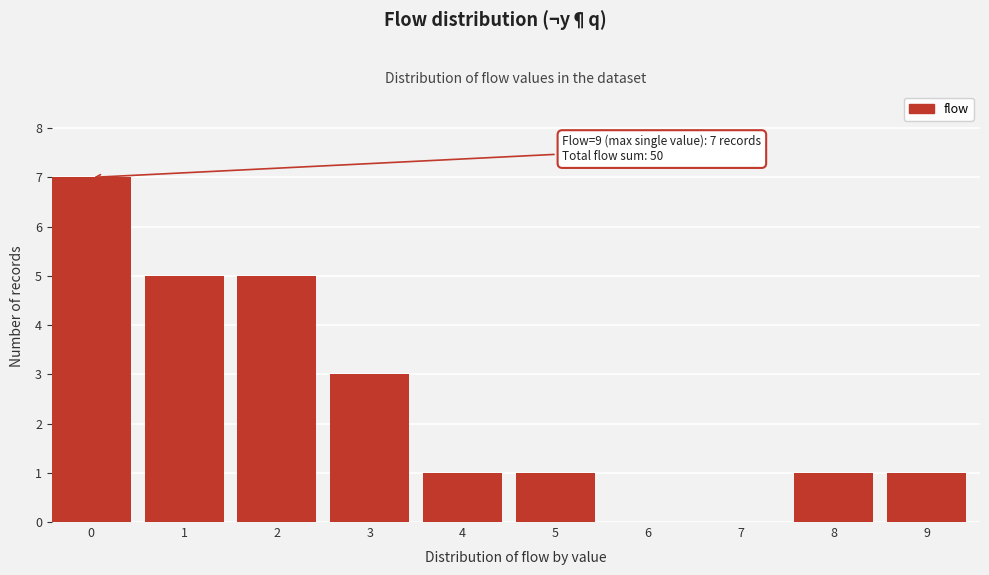

Reading left to right, what are all the values shown in this chart?

0=7	1=5	2=5	3=3	4=1	5=1	6=0	7=0	8=1	9=1